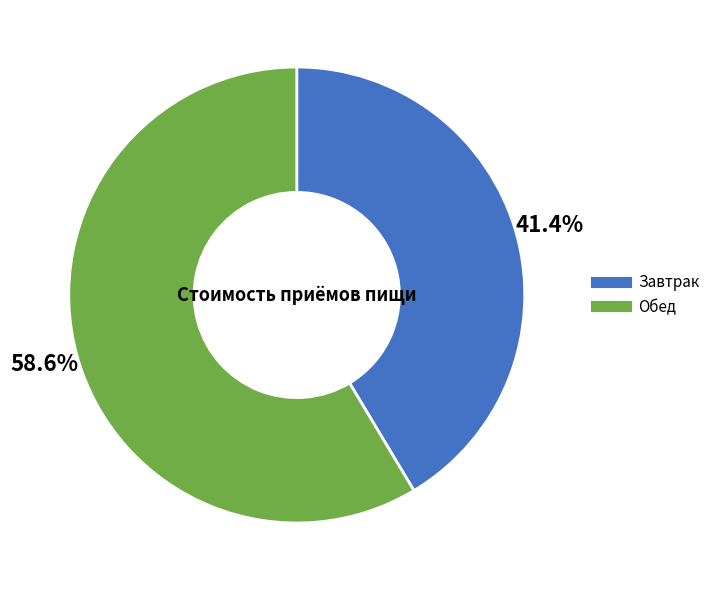

Count the number of slices in the pie.

2